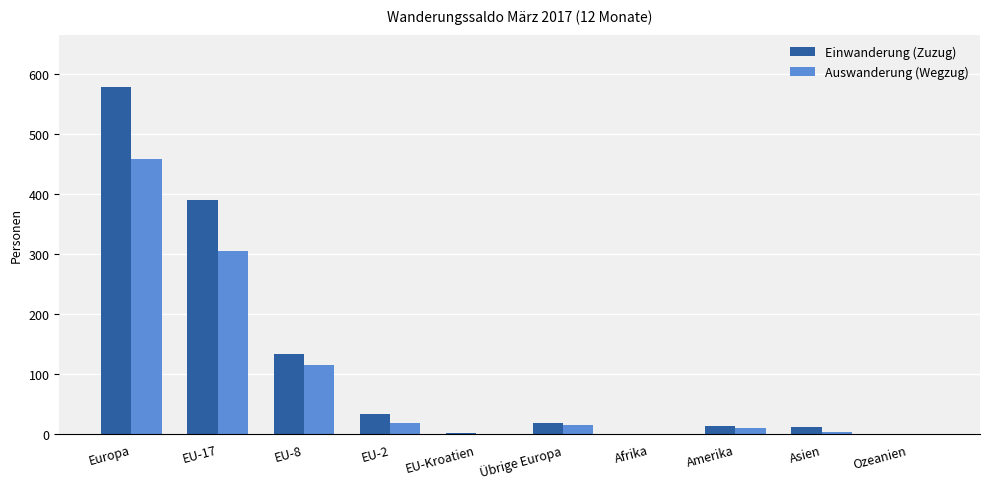

How many groups of bars are there?

10